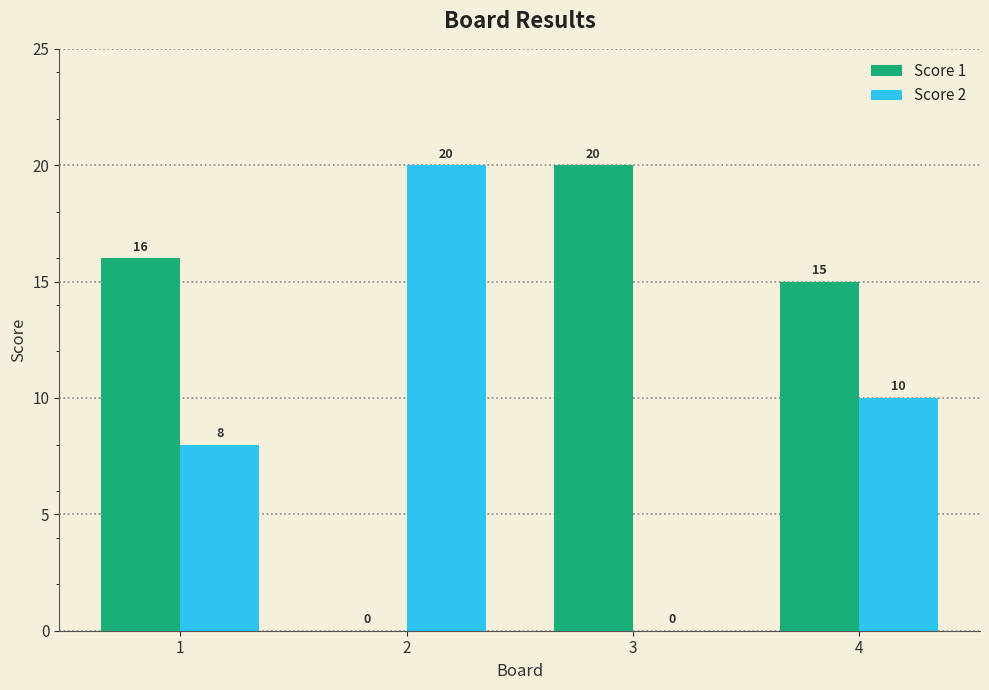

At which label is Score 1 closest to 10?

4